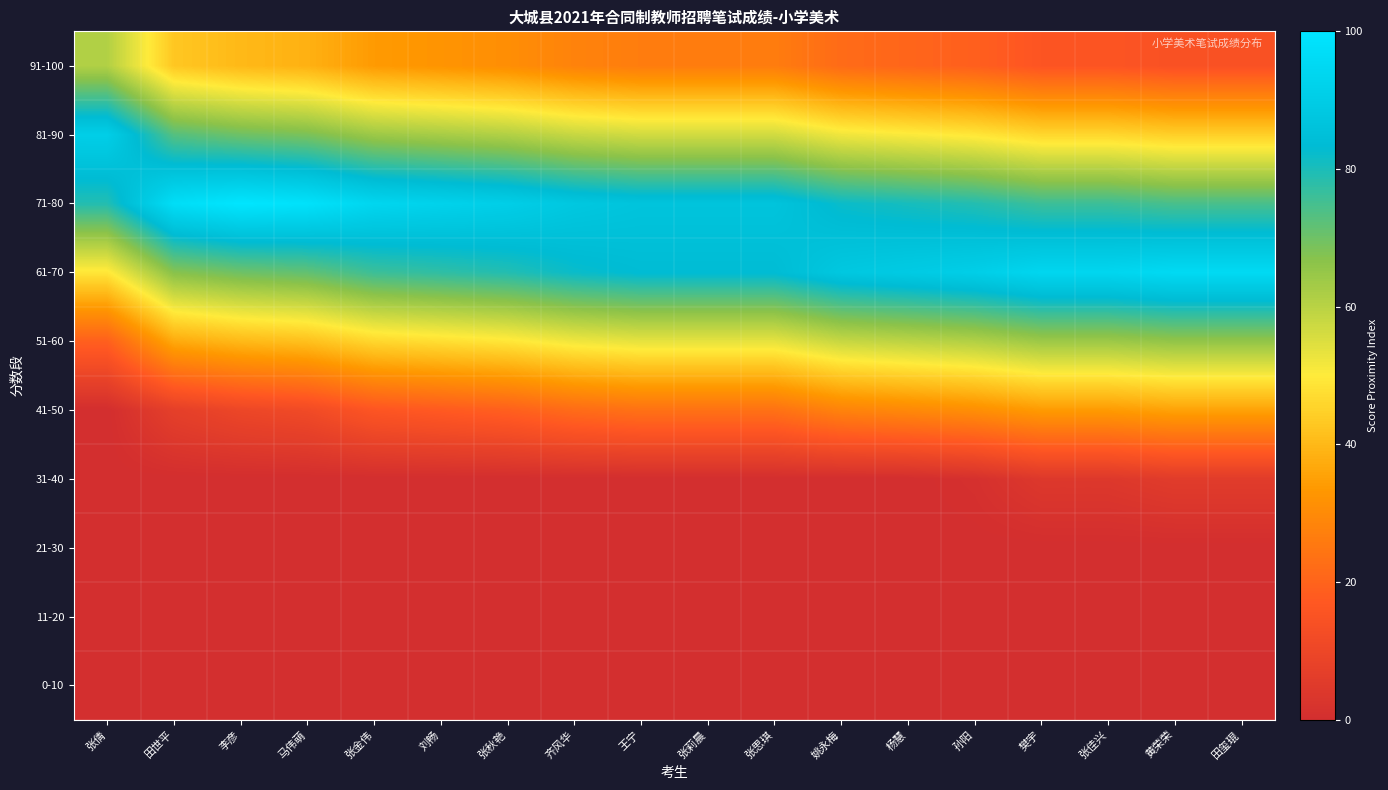

Which label corresponds to the largest value in the chart?

李彦